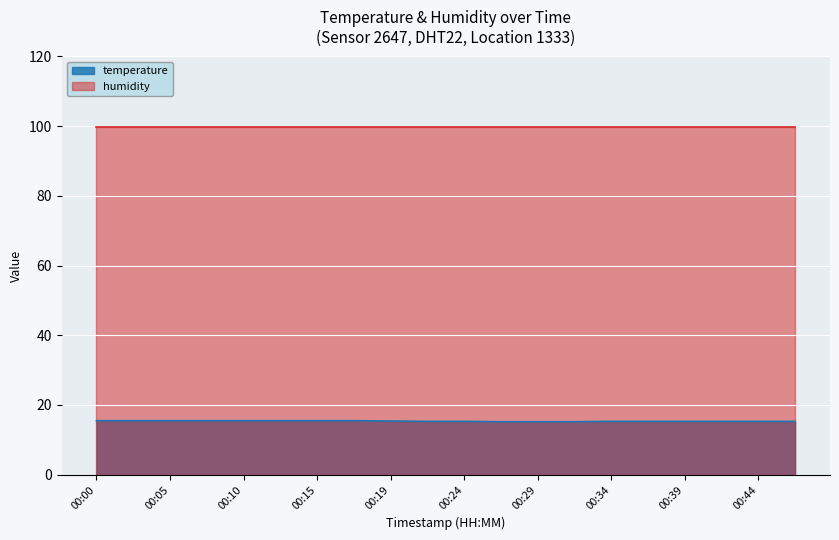

What is the difference between the second highest and second lowest values?

0.3